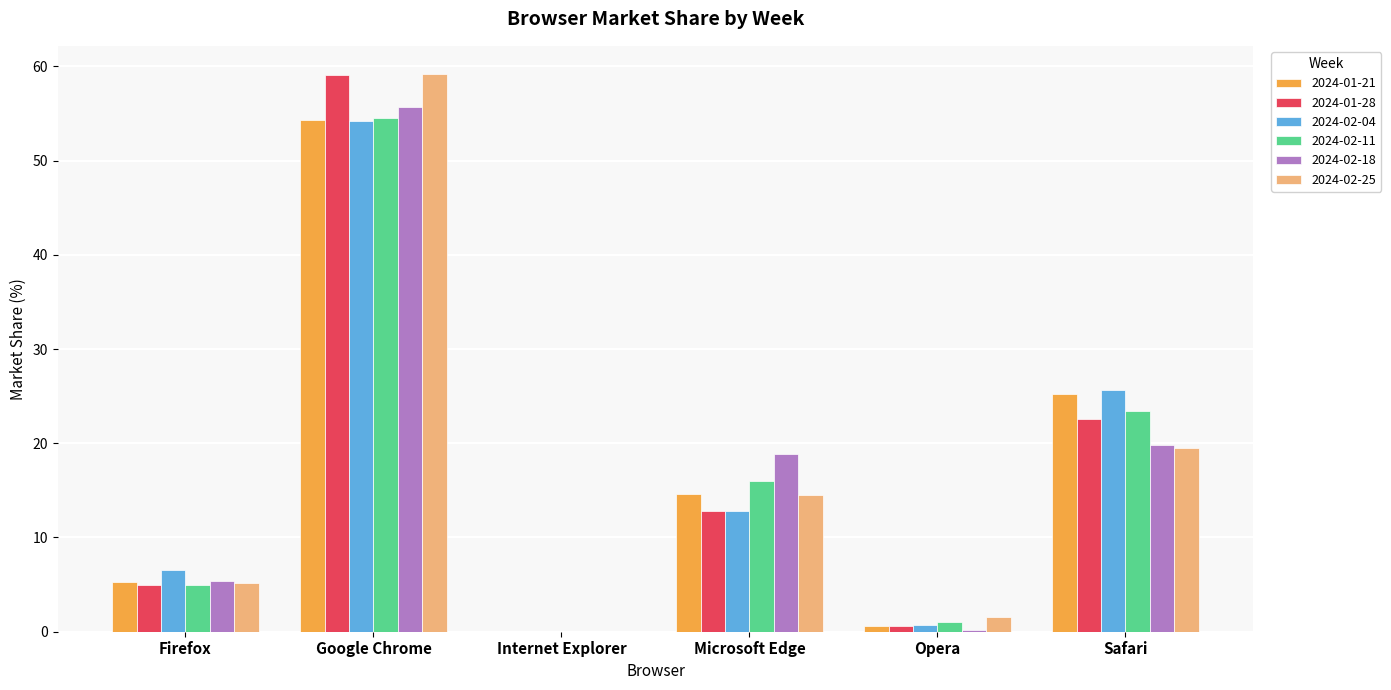

At which category is the sum across all series the highest?

Google Chrome